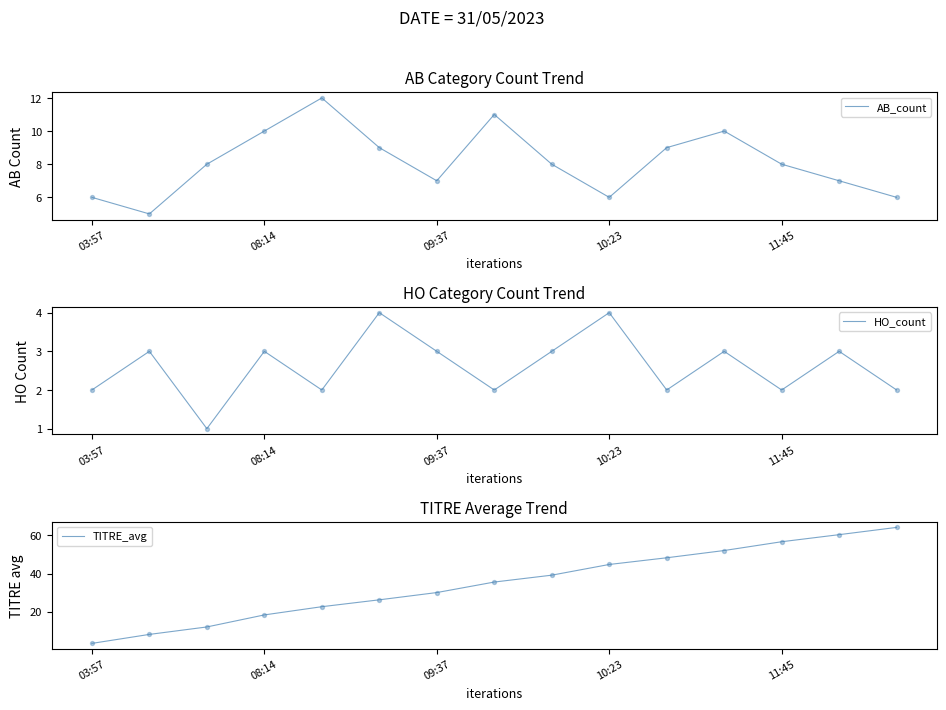

At which category is the sum across all series the highest?

14